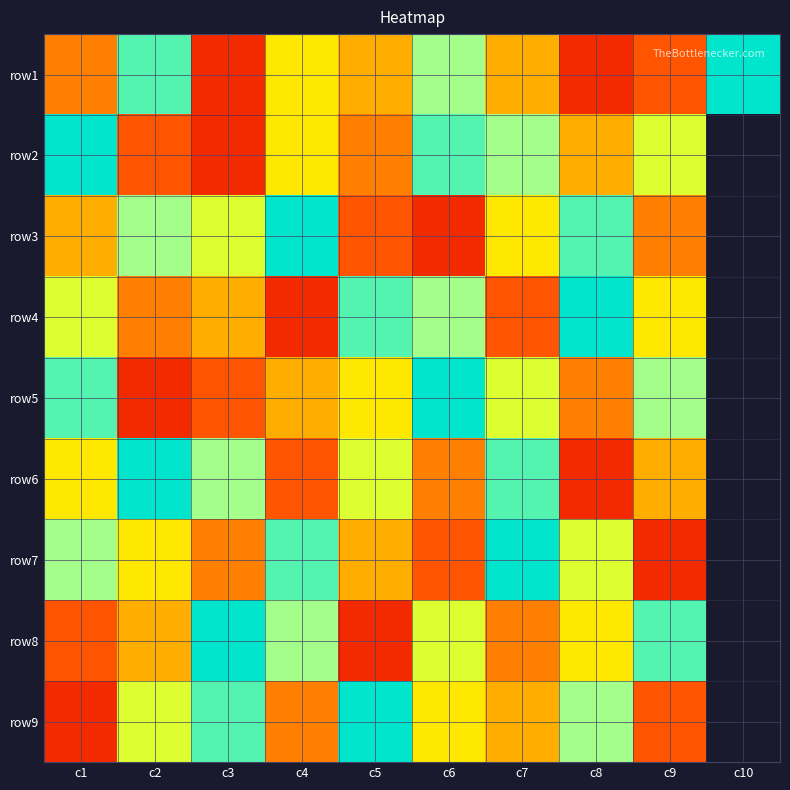

Between c7 and c4, which is larger?

c4